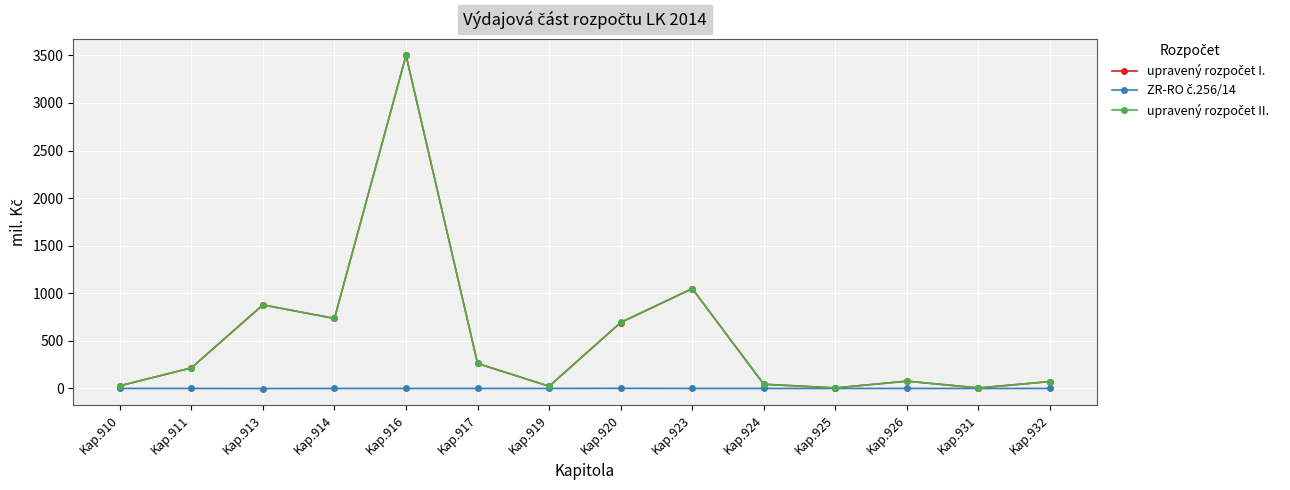

Count the number of categories in the chart.

14